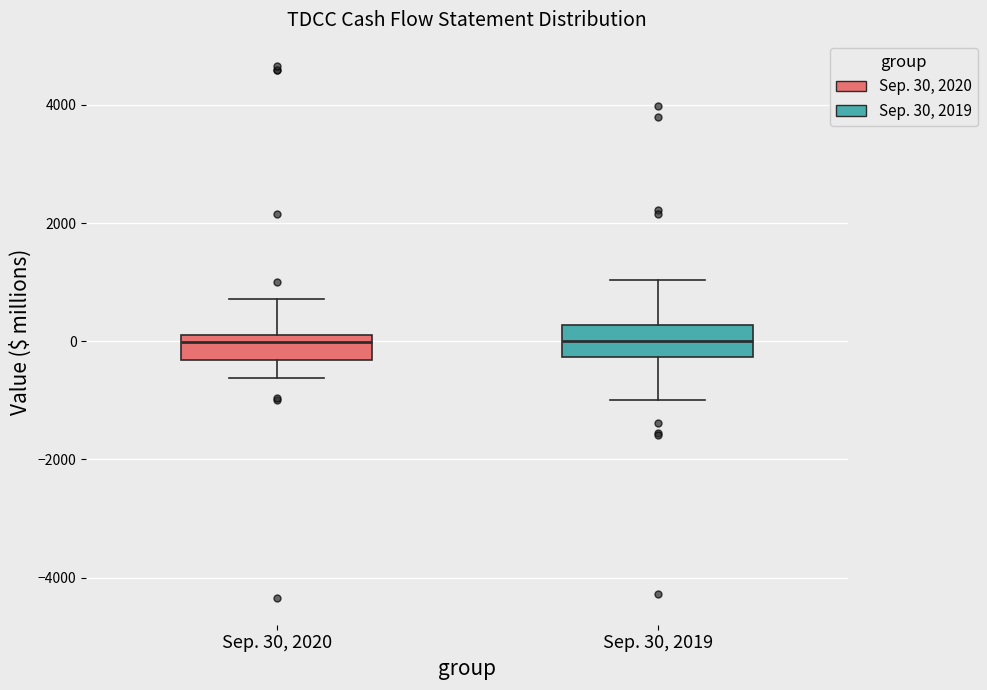

Reading left to right, read every box against the y-axis: the position of its median line, the range the box covers, and the ends of its whiskers. The values are not printed on the chart, so give them approximately, as read against the axis.

Sep. 30, 2020: median 0, box -400 to 200, whiskers -600 to 800
Sep. 30, 2019: median 0, box -200 to 200, whiskers -1000 to 1000